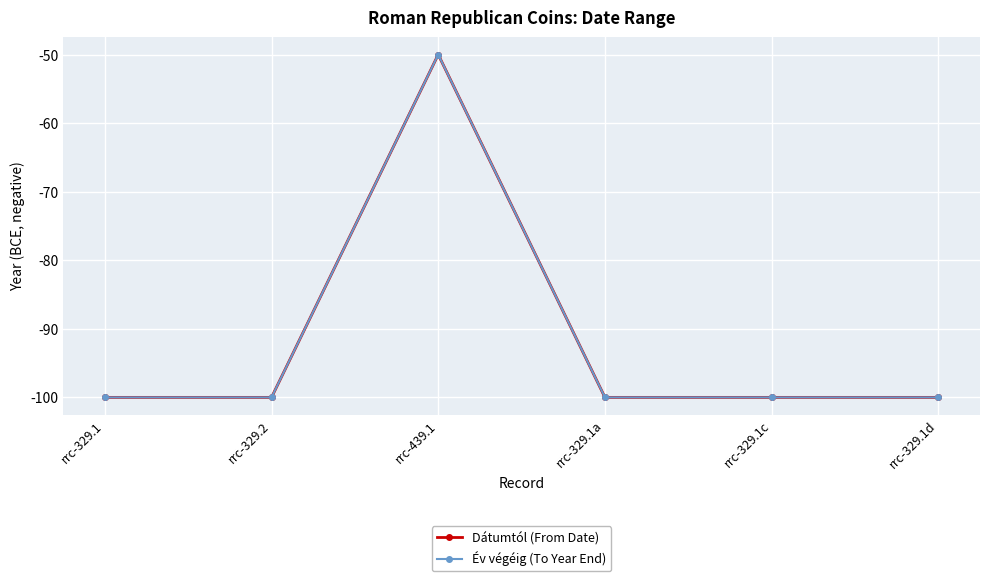

Is this an area chart (filled region under the line)?

No